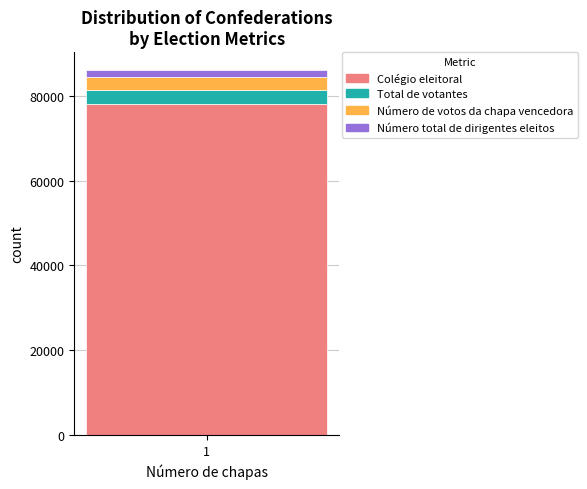

Reading left to right, transcribe the values for Colégio eleitoral.

1=78193